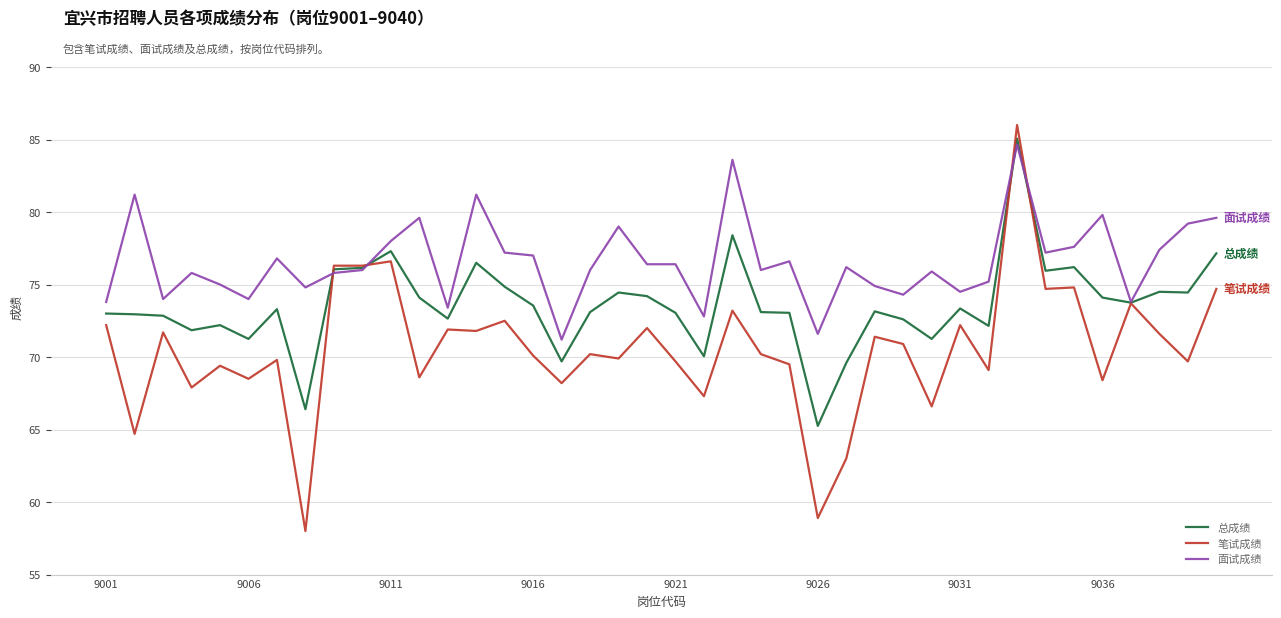

What is the greatest value displayed?

86.0